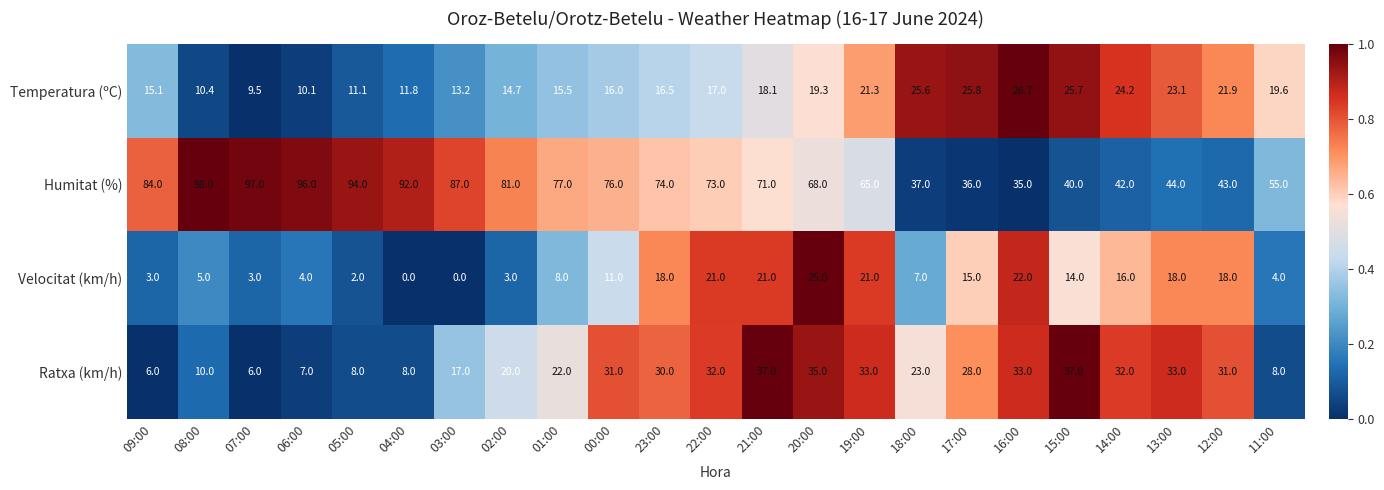

Which series has the widest spread of values?

Humitat (%)